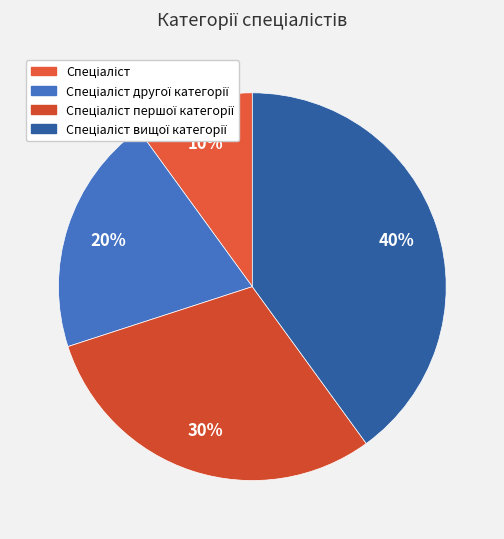

How many segments does this pie chart have?

4